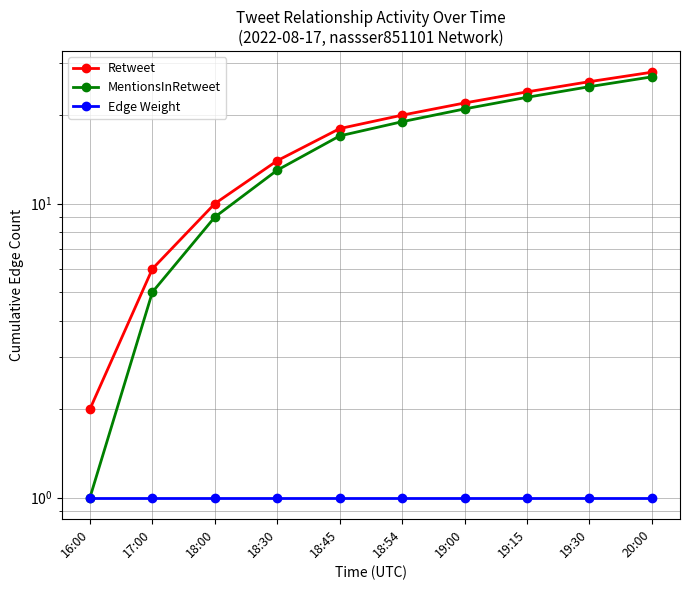

Is the value of Edge Weight at 18:00 greater than the value of Retweet at 19:30?

No